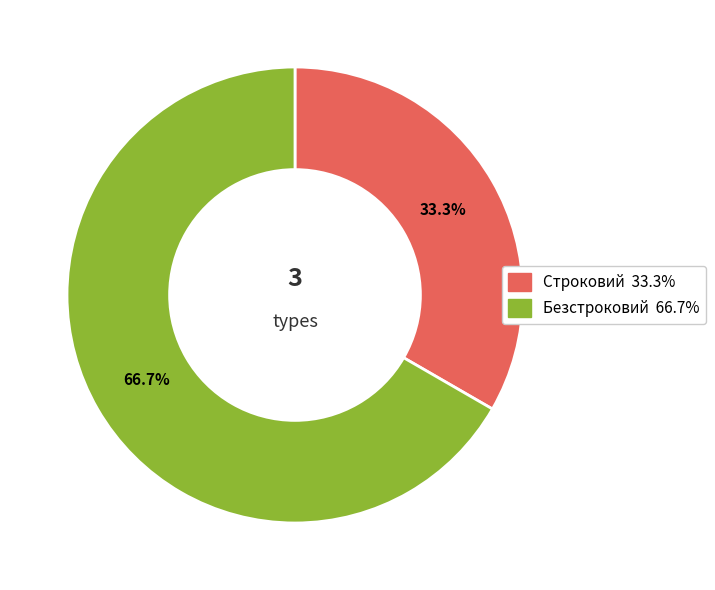

To the nearest percent, what is the difference between the Строковий and Безстроковий slice percentages?

33%